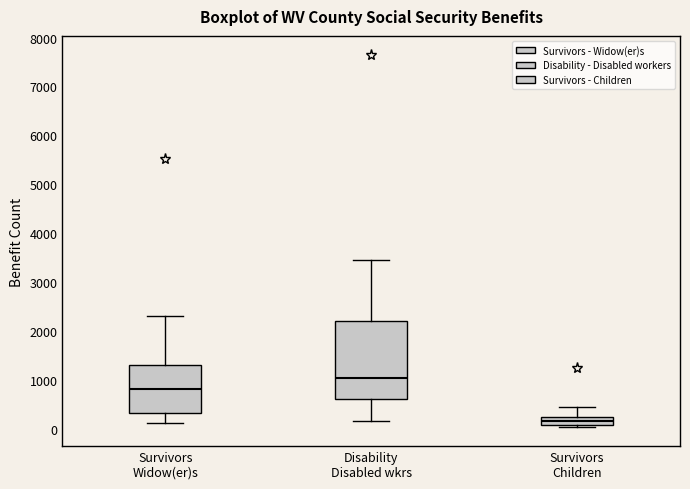

Reading left to right, transcribe this box plot: for each box, give where its median line is, the range the box spans, and where its two whiskers end, as read against the y-axis. The values are not printed on the chart, so give them approximately, as read against the axis.

Survivors Widow(er)s: median 800, box 300 to 1300, whiskers 100 to 2300
Disability Disabled wkrs: median 1000, box 600 to 2200, whiskers 200 to 3400
Survivors Children: median 200 (inside the box), box 100 to 200, whiskers 0 to 400